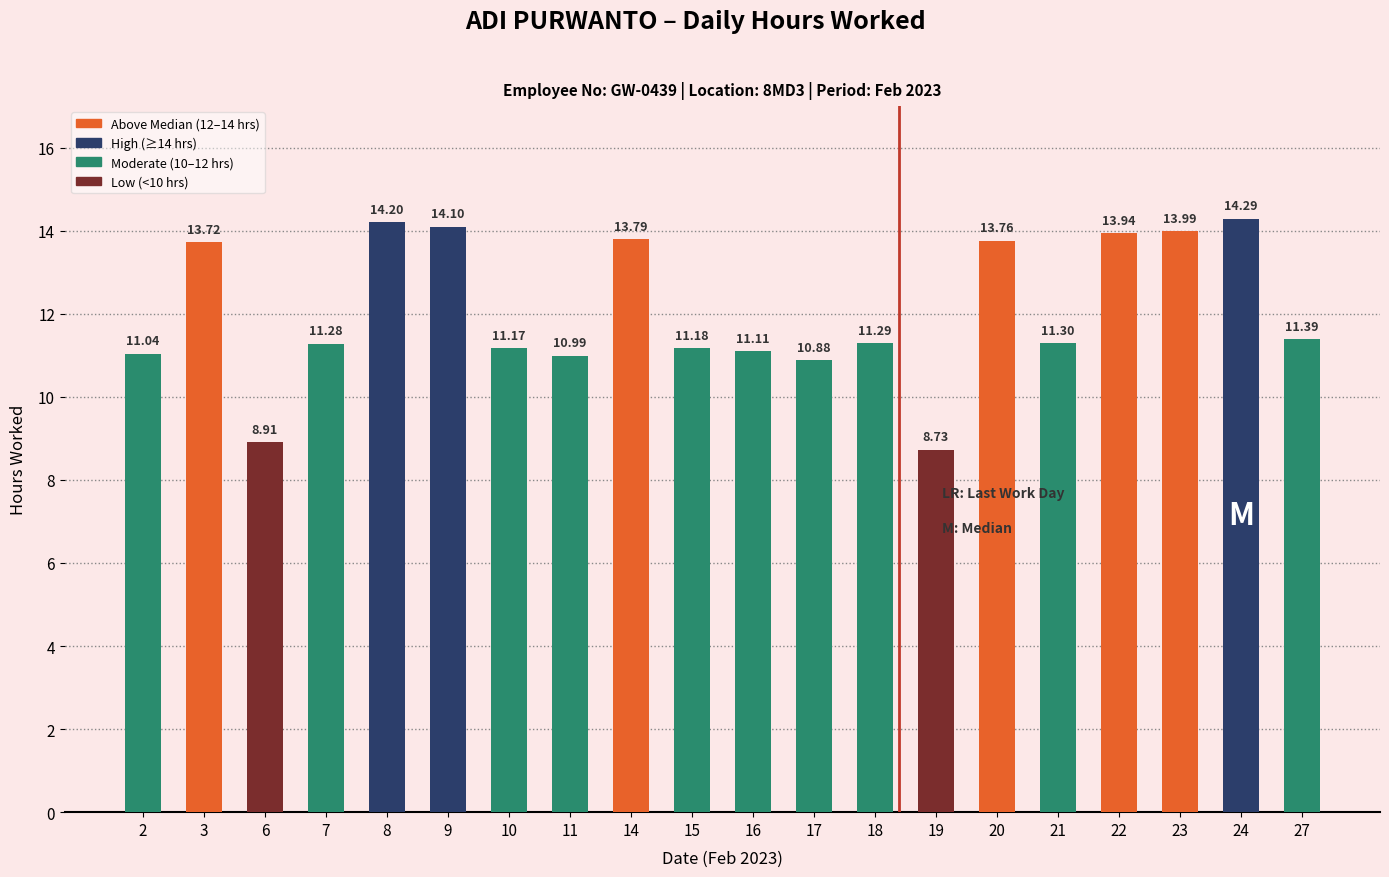

Which label corresponds to the largest value in the chart?

24